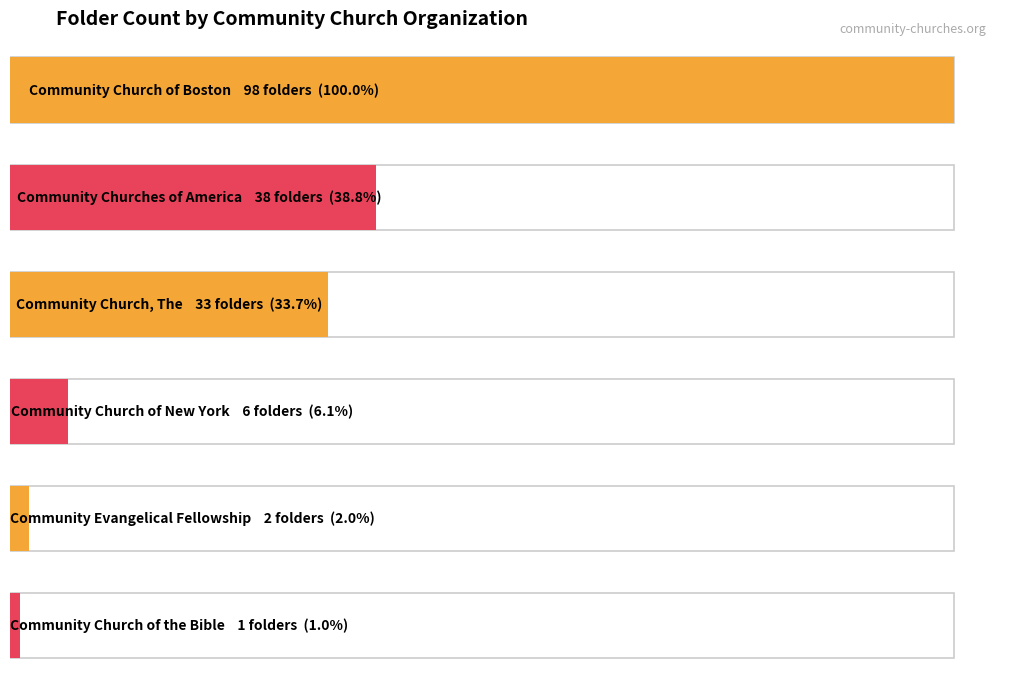

Reading right to left, extract all data points from this chart.

Community Church of the Bible=1	Community Evangelical Fellowship=2	Community Church of New York=6	Community Church, The=33	Community Churches of America=38	Community Church of Boston=98